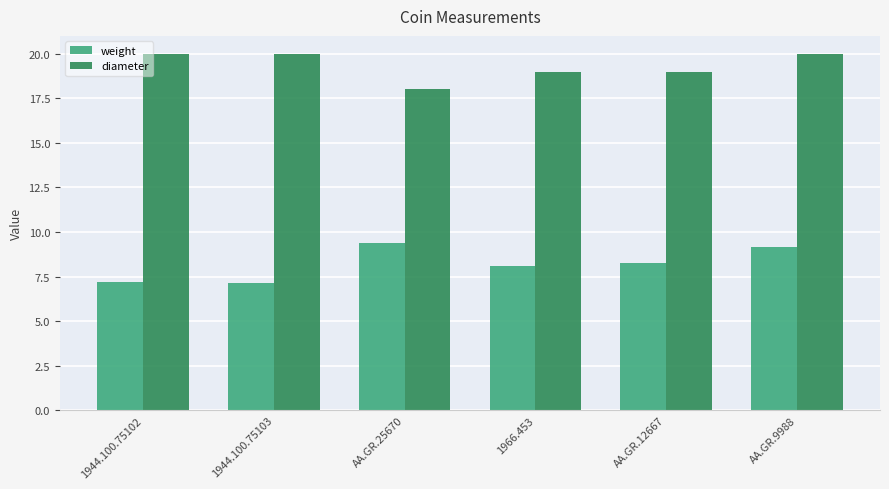

What is the value of the diameter bar at the 4th from the left?

19.0